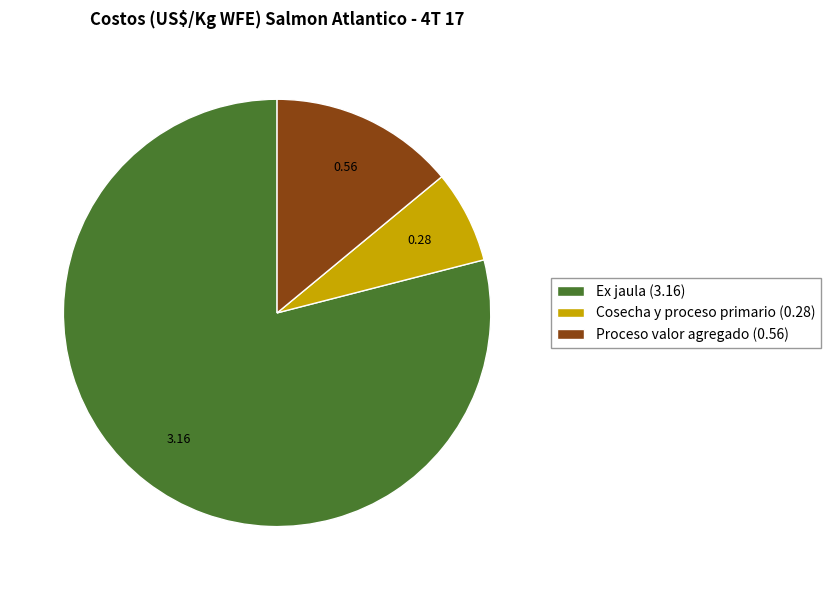

Between Cosecha y proceso primario and Proceso valor agregado, which is larger?

Proceso valor agregado